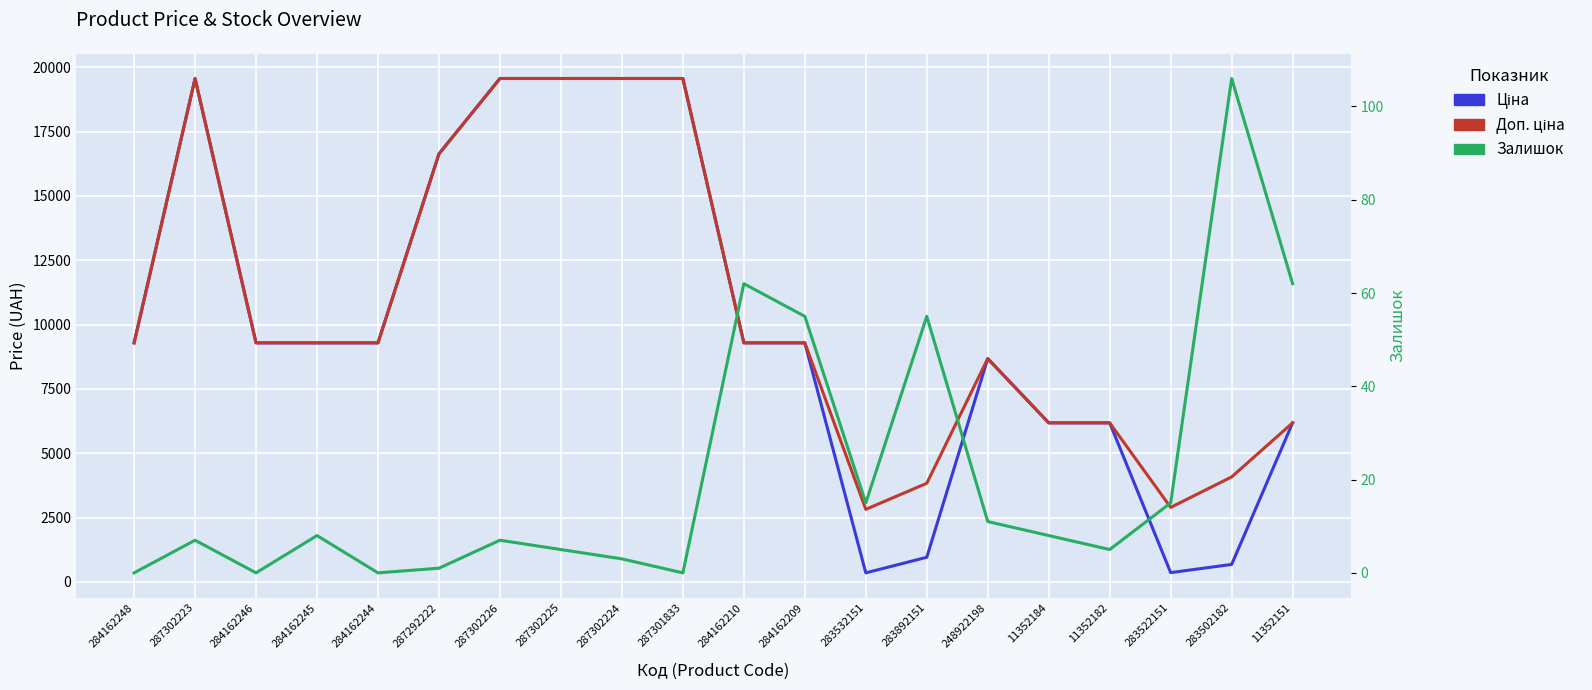

Which label corresponds to the smallest value in the chart?

284162248